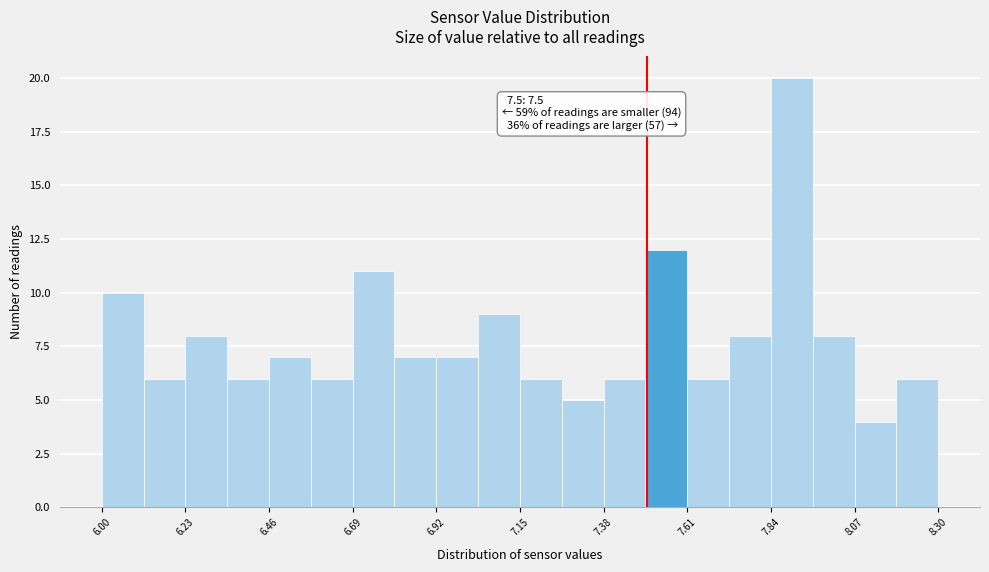

Around what value on the x-axis is the tallest bar? Give the approximate position of its centre, as read against the axis.

7.90